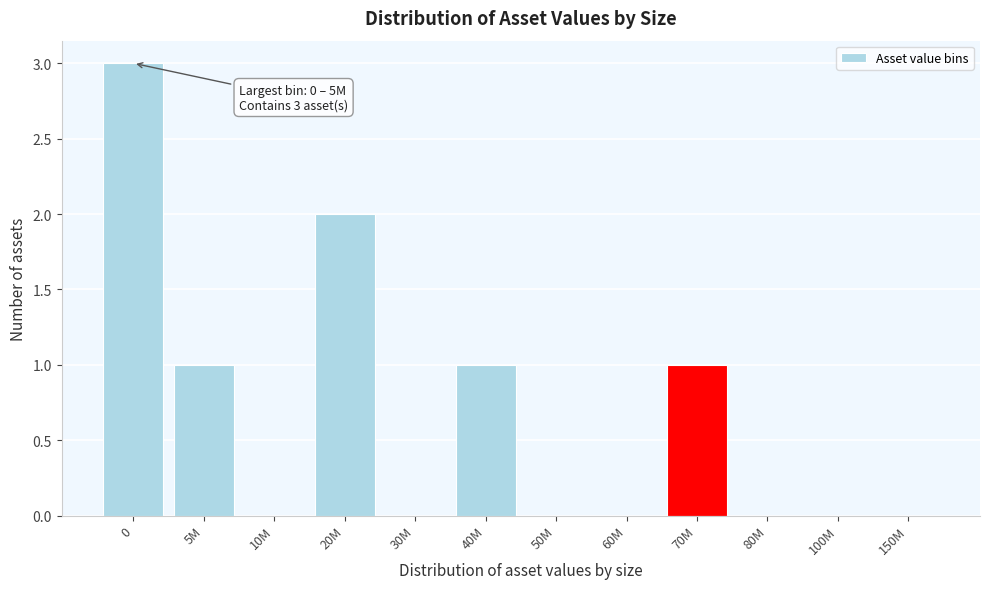

Reading left to right, extract all data points from this chart.

0=3	5M=1	10M=0	20M=2	30M=0	40M=1	50M=0	60M=0	70M=1	80M=0	100M=0	150M=0